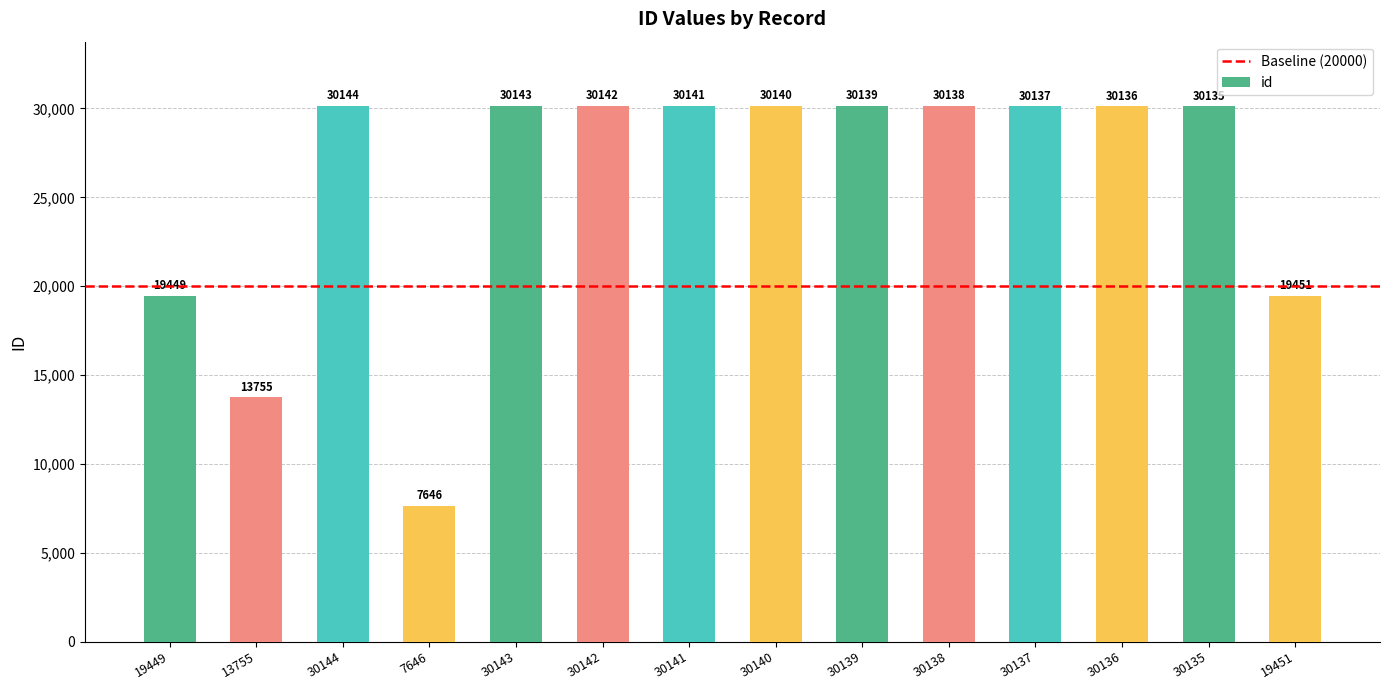

Which label corresponds to the smallest value in the chart?

7646